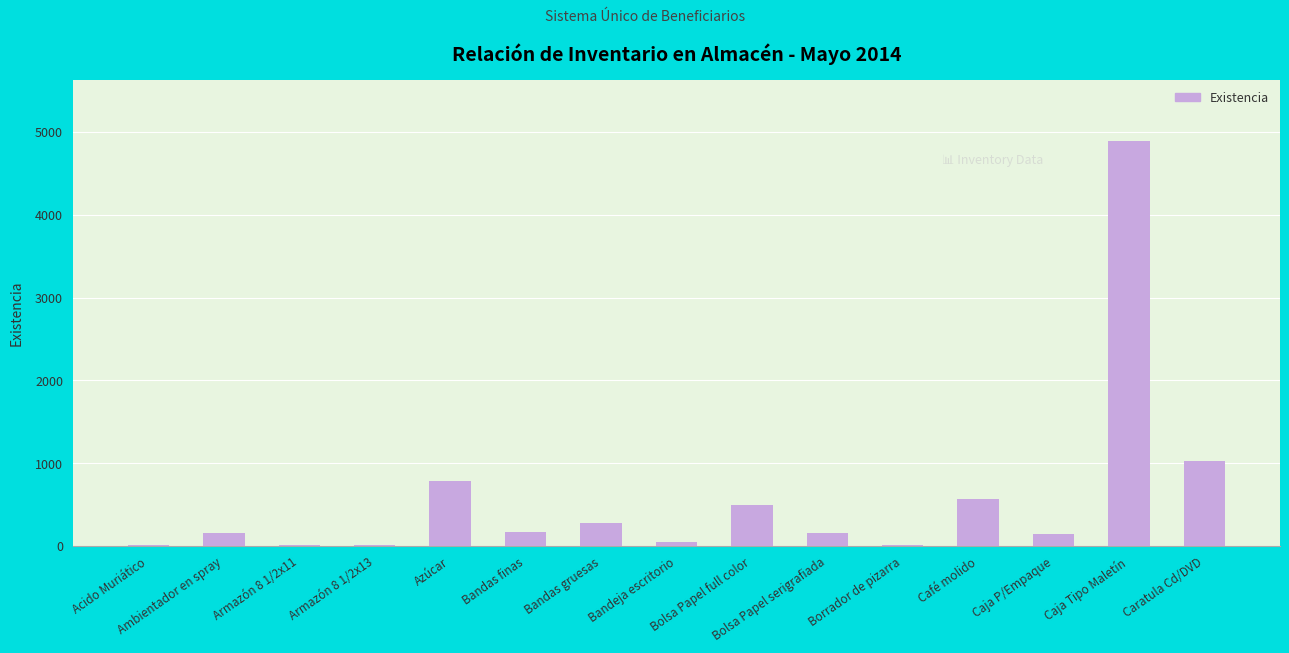

What is the sum of all values?

8802